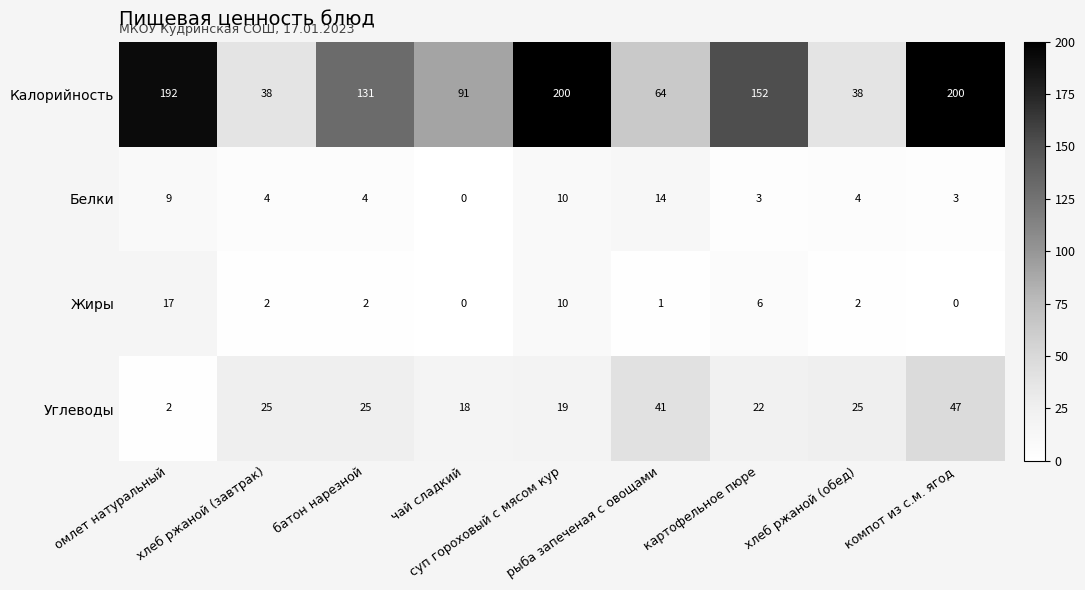

At how many categories does at least one series exceed 137?

4